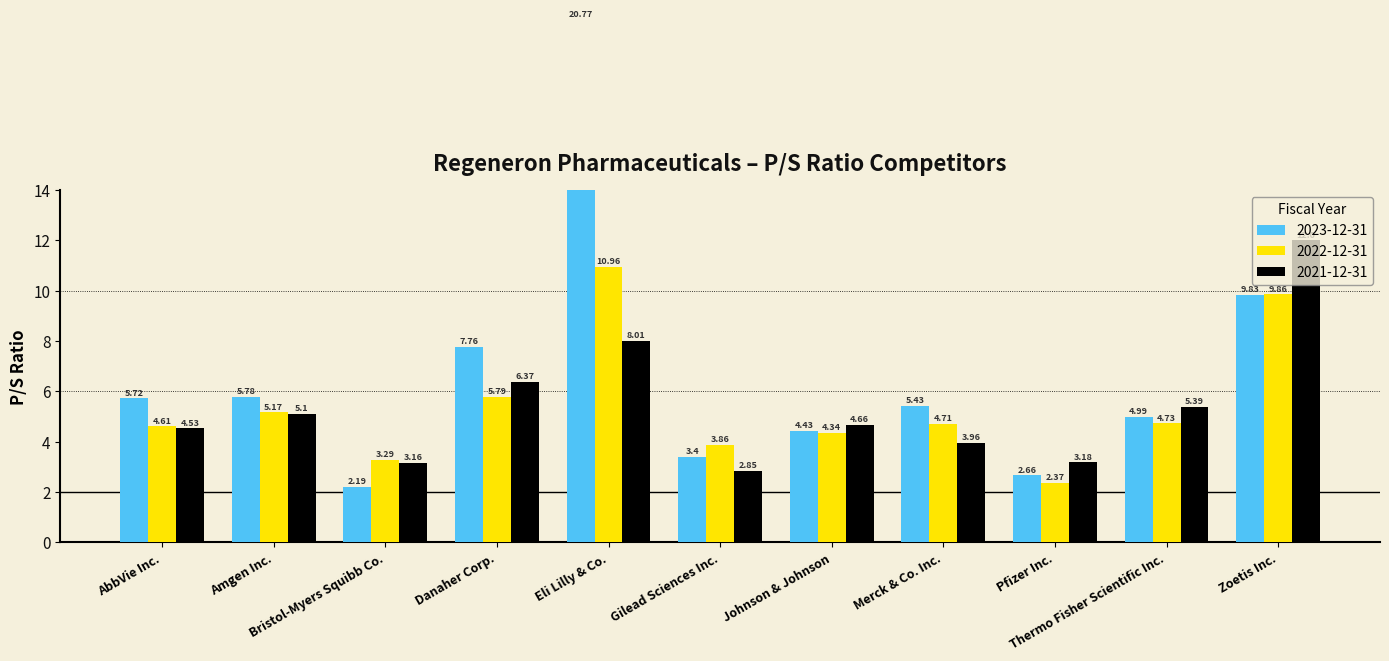

What is the lowest value of the 2023-12-31 series?

2.2